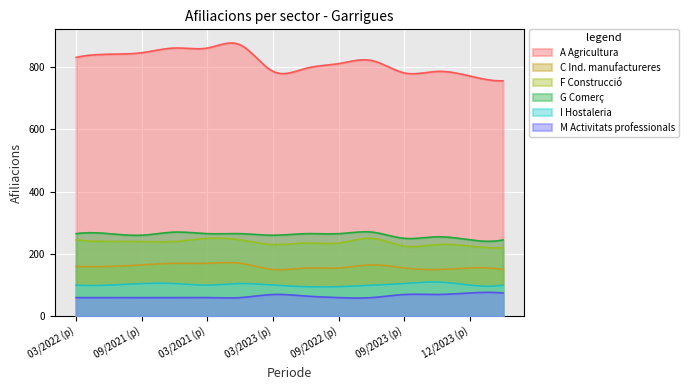

What is the difference between the G Comerç values at 06/2022 (p) and 03/2023 (p)?

10